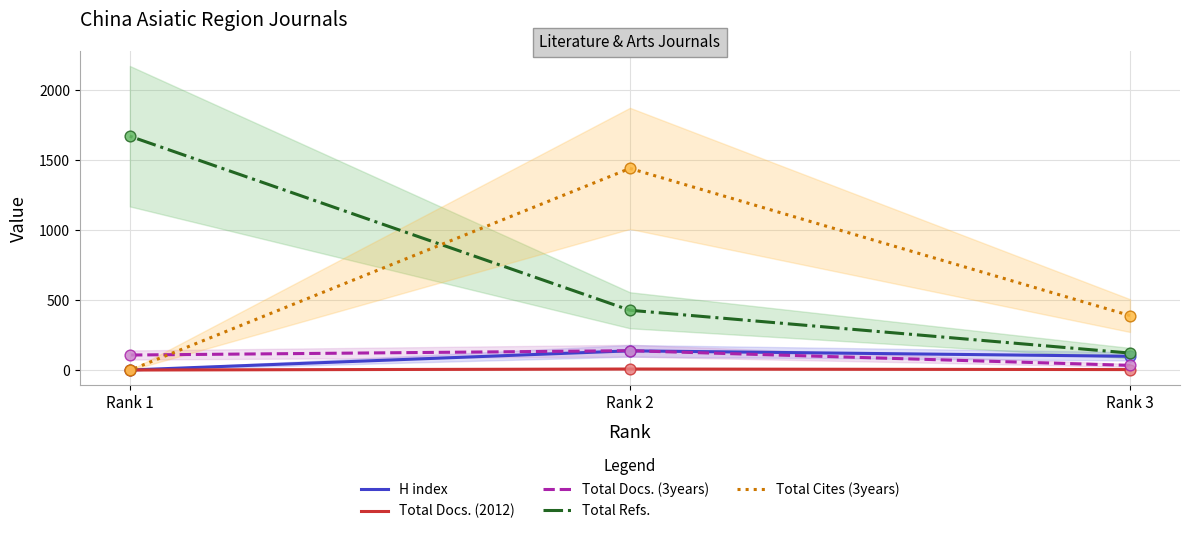

What is the total value across all series at Rank 1?

1786